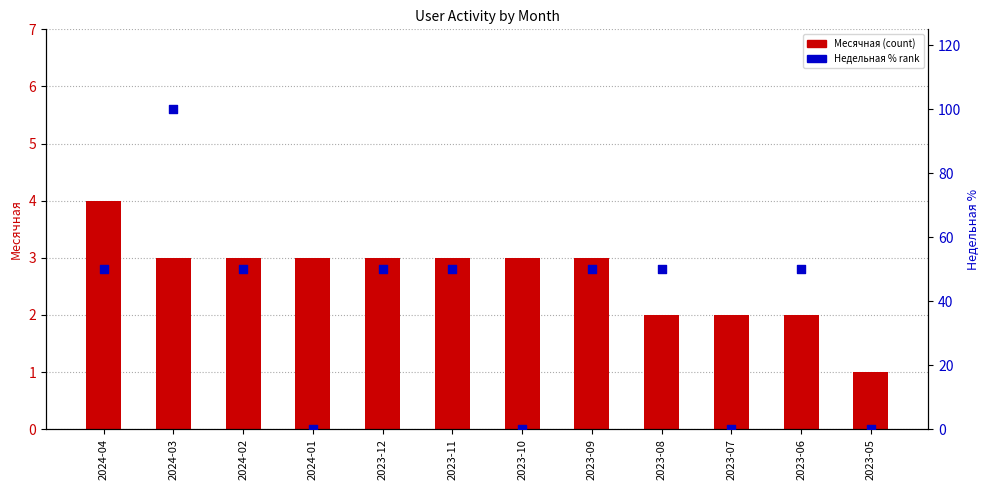

What is the total value across all series at 2024-02?

53